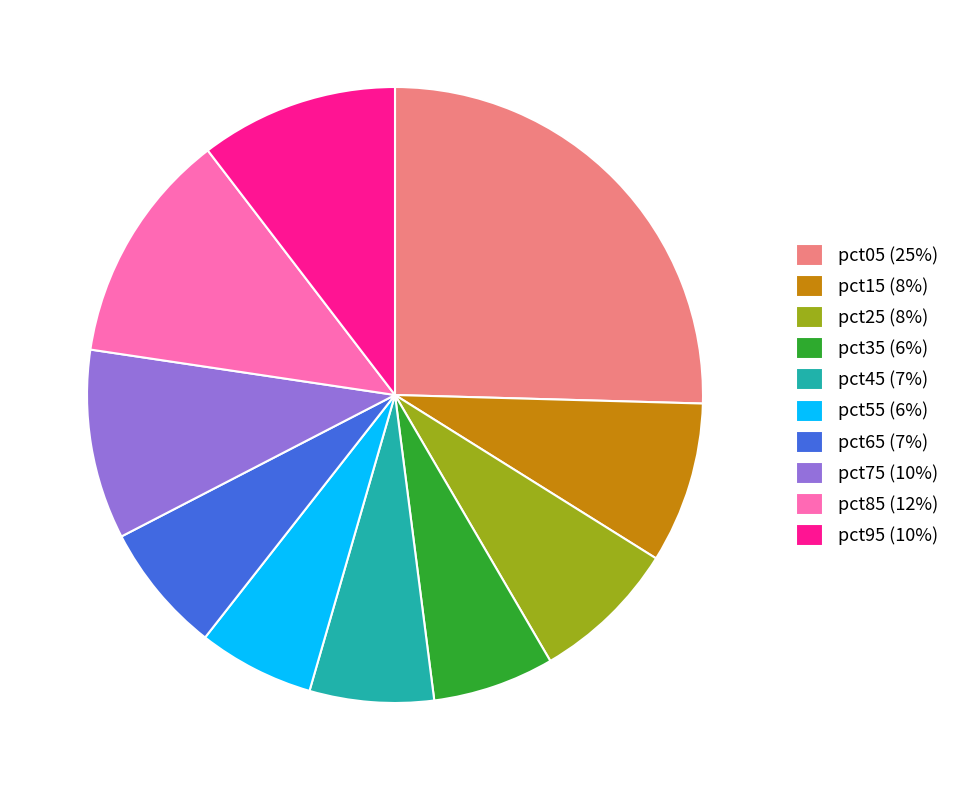

What is the ratio of the value at pct75 (10%) to the value at pct05 (25%)?

0.4